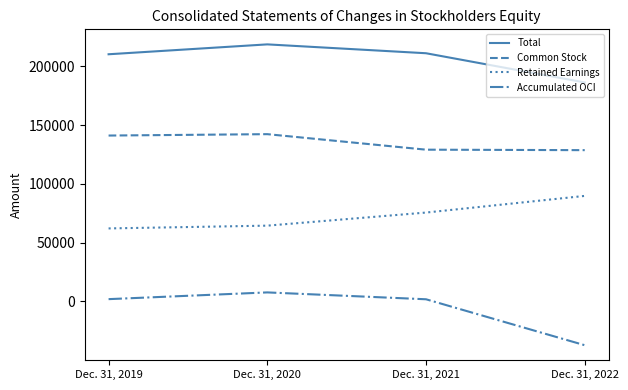

Between Dec. 31, 2021 and Dec. 31, 2022, which series saw the biggest shift?

Accumulated OCI